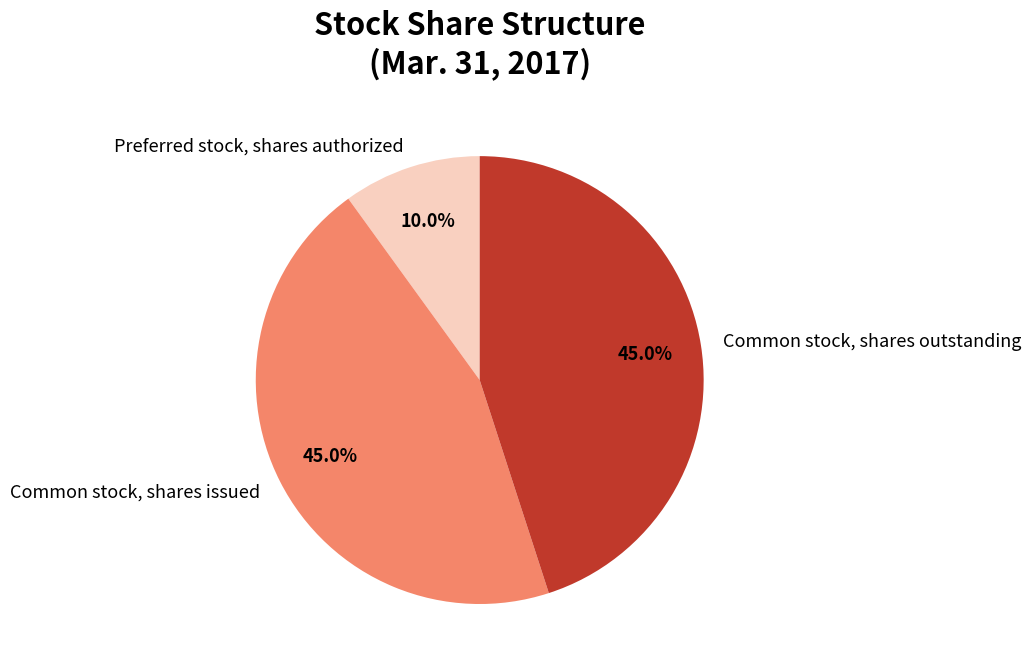

To the nearest percent, what is the average slice percentage?

33%